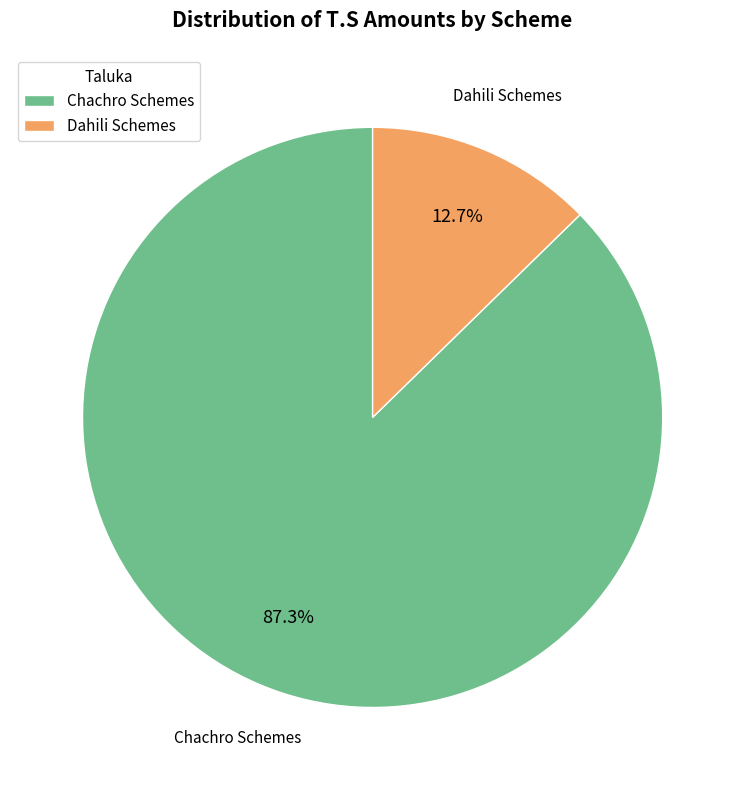

Which category has the smallest portion of the pie?

Dahili Schemes